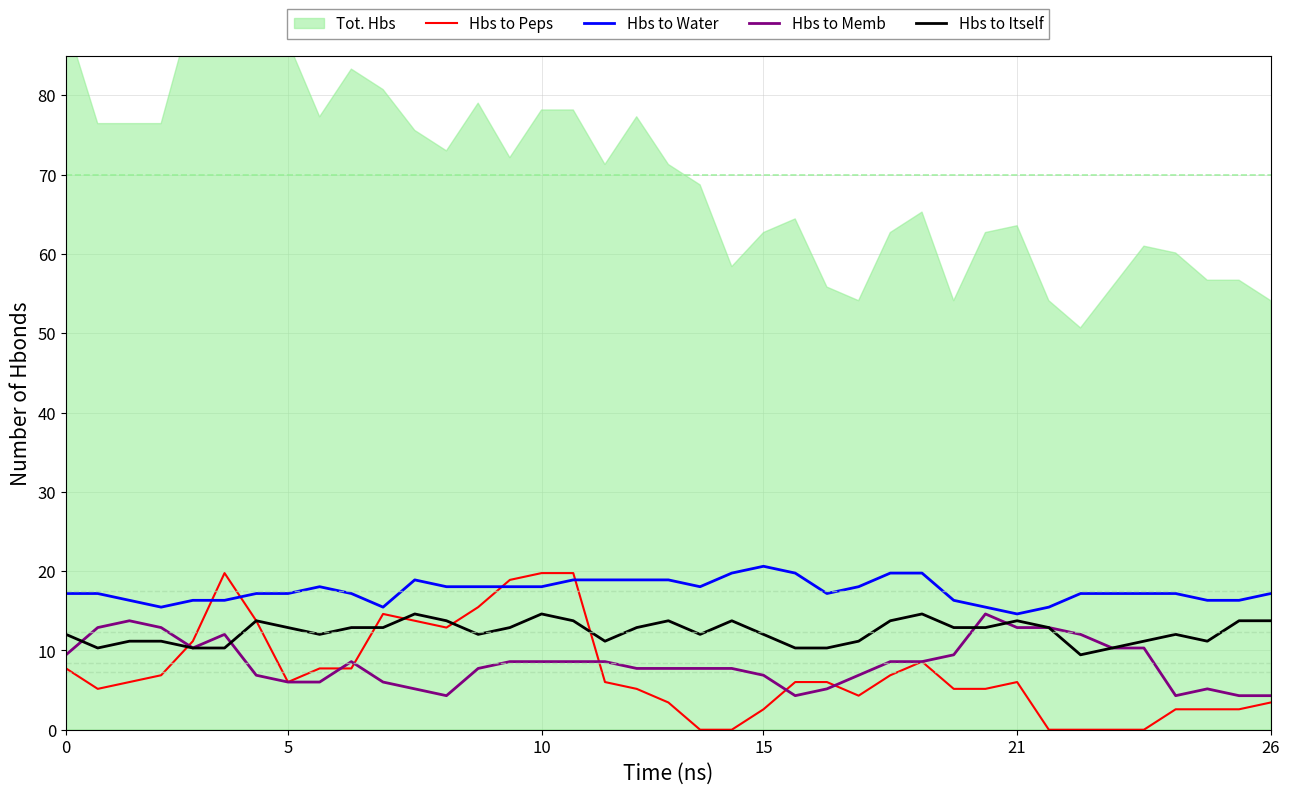

Reading left to right, what are all the values shown in this chart?

Hbs to Peps: 7.7	5.2	6.0	6.9	11.2	19.8	13.7	6.0	7.7	7.7	14.6	13.7	12.9	15.5	18.9	19.8	19.8	6.0	5.2	3.4	0.0	0.0	2.6	6.0	6.0	4.3	6.9	8.6	5.2	5.2	6.0	0.0	0.0	0.0	0.0	2.6	2.6	2.6	3.4
Hbs to Water: 17.2	17.2	16.3	15.5	16.3	16.3	17.2	17.2	18.0	17.2	15.5	18.9	18.0	18.0	18.0	18.0	18.9	18.9	18.9	18.9	18.0	19.8	20.6	19.8	17.2	18.0	19.8	19.8	16.3	15.5	14.6	15.5	17.2	17.2	17.2	17.2	16.3	16.3	17.2
Hbs to Memb: 9.4	12.9	13.7	12.9	10.3	12.0	6.9	6.0	6.0	8.6	6.0	5.2	4.3	7.7	8.6	8.6	8.6	8.6	7.7	7.7	7.7	7.7	6.9	4.3	5.2	6.9	8.6	8.6	9.4	14.6	12.9	12.9	12.0	10.3	10.3	4.3	5.2	4.3	4.3
Hbs to Itself: 12.0	10.3	11.2	11.2	10.3	10.3	13.7	12.9	12.0	12.9	12.9	14.6	13.7	12.0	12.9	14.6	13.7	11.2	12.9	13.7	12.0	13.7	12.0	10.3	10.3	11.2	13.7	14.6	12.9	12.9	13.7	12.9	9.4	10.3	11.2	12.0	11.2	13.7	13.7